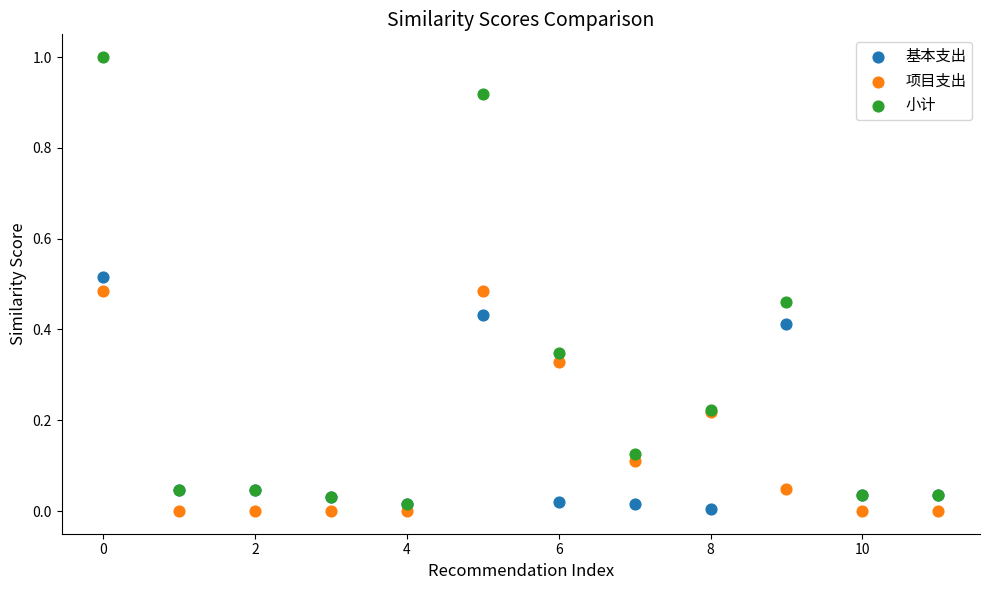

What are all the series names shown in the legend?

基本支出, 项目支出, 小计